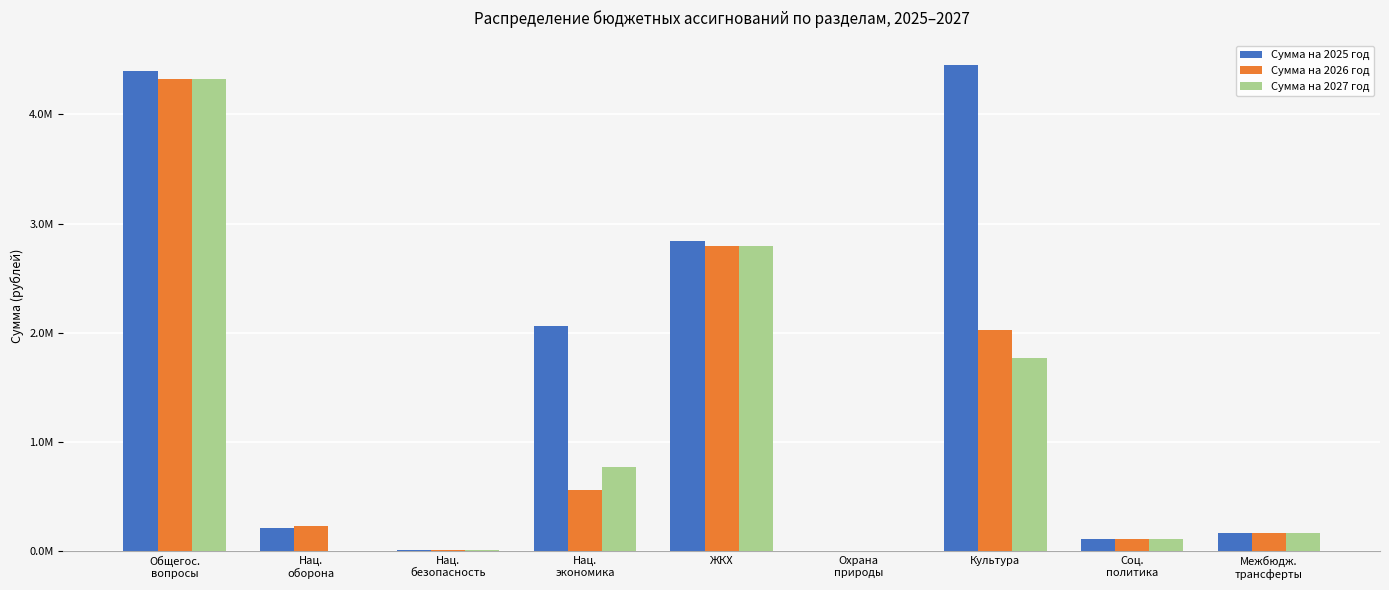

At which label is Сумма на 2025 год closest to 2229762?

Нац.
экономика